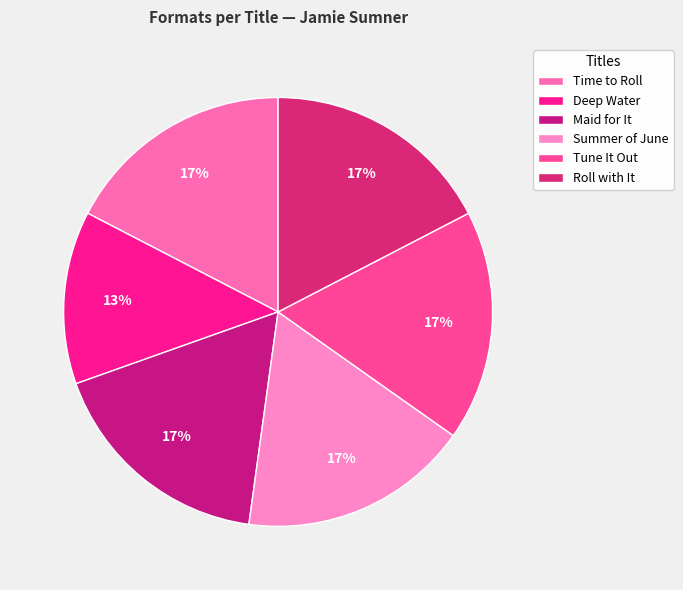

Does Tune It Out represent more than half of the total?

No